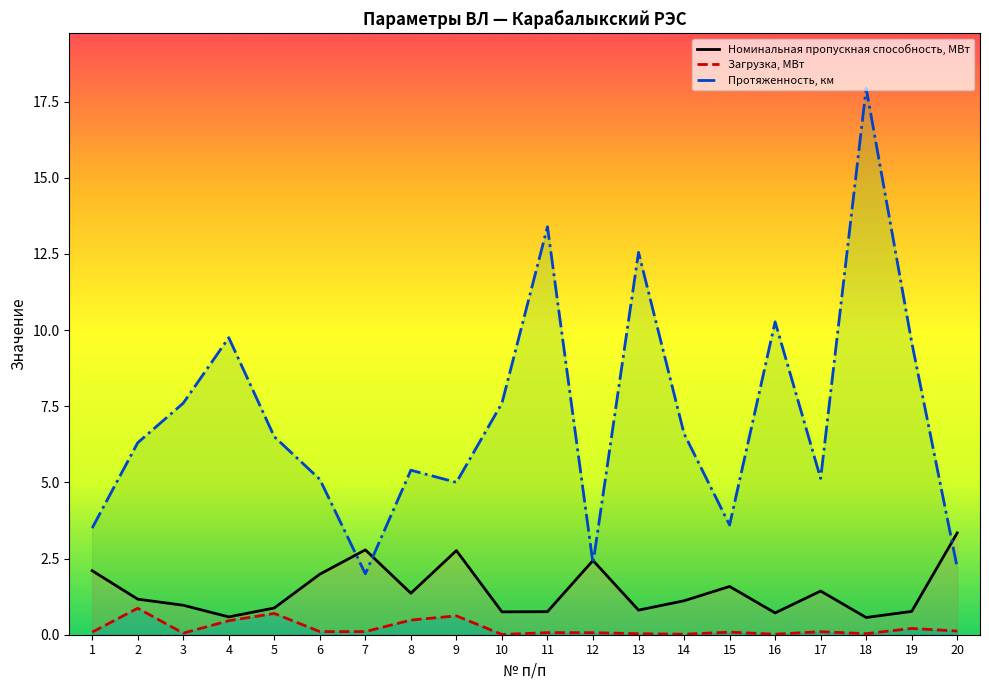

What are all the series names shown in the legend?

Номинальная пропускная способность, МВт, Загрузка, МВт, Протяженность, км